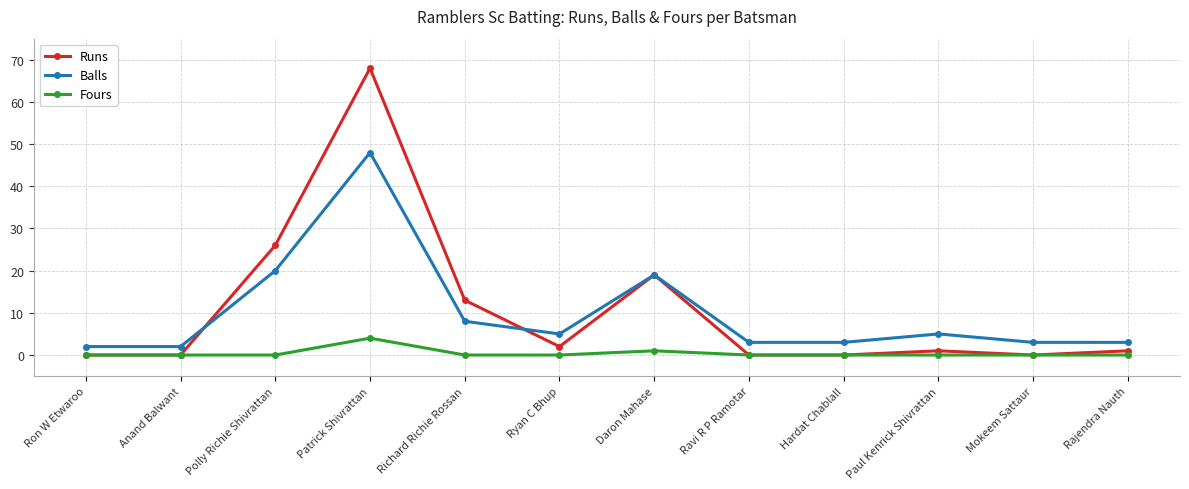

True or false: Balls has more than 0 points higher than both neighbors.

True